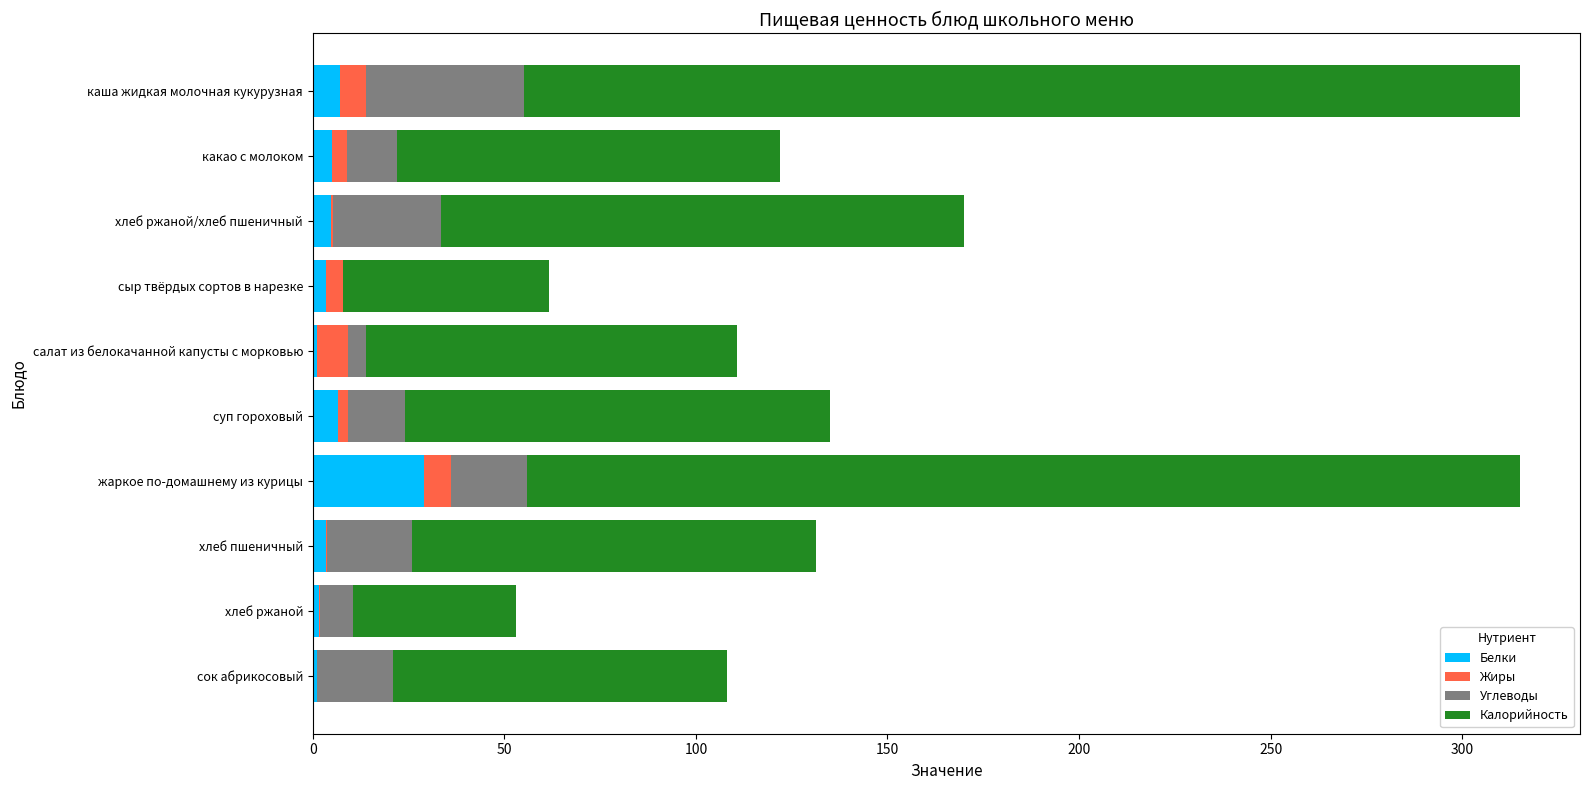

What is the highest value of the Белки series?

29.0